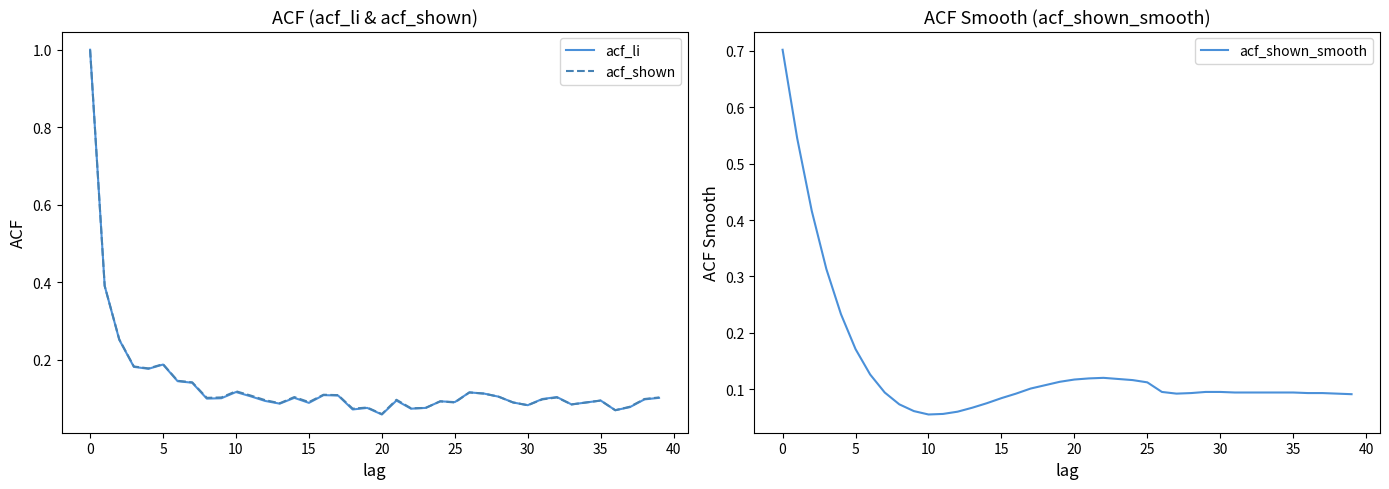

Where is the first local maximum for acf_shown?

5